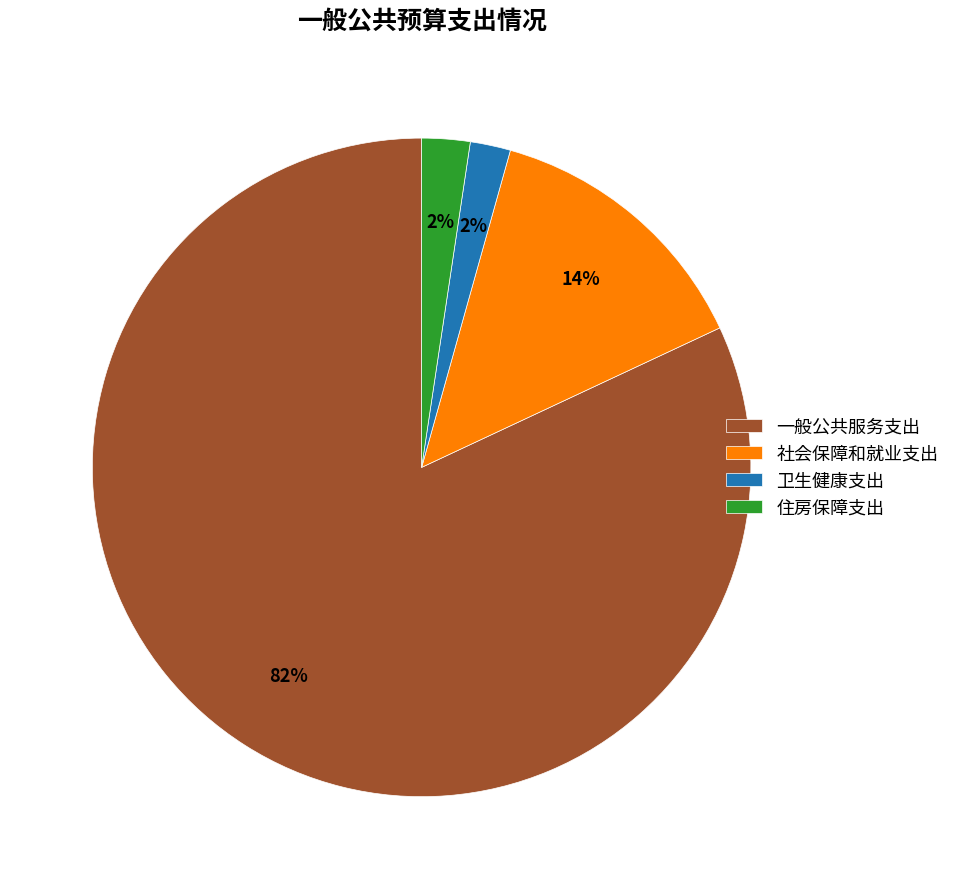

Is 卫生健康支出 the majority of the pie?

No